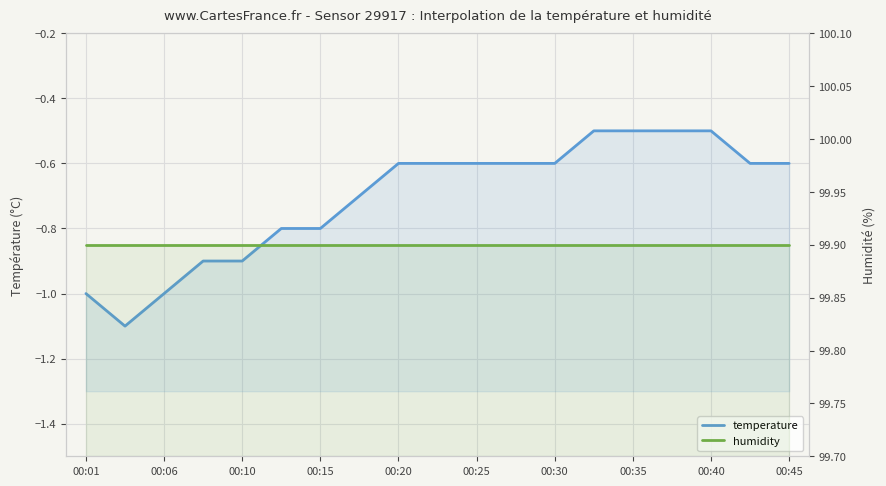

At which category does the chart reach its peak across all series?

00:01